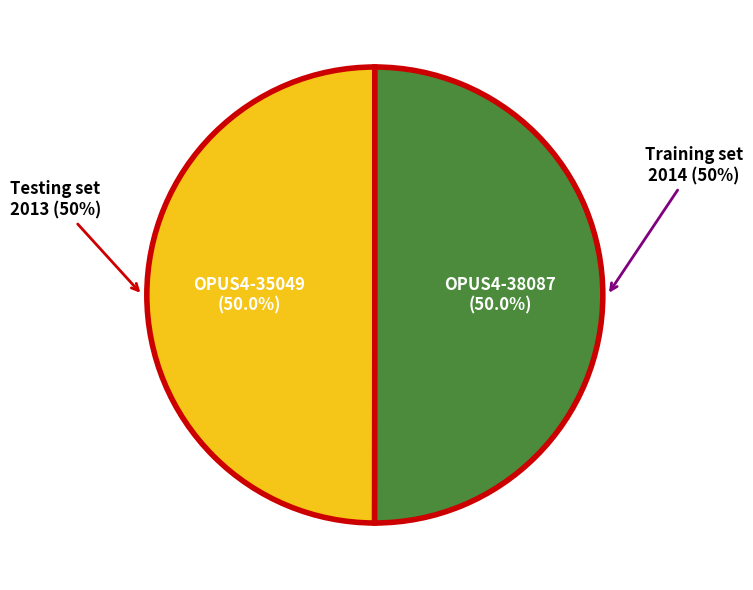

How many segments does this pie chart have?

2